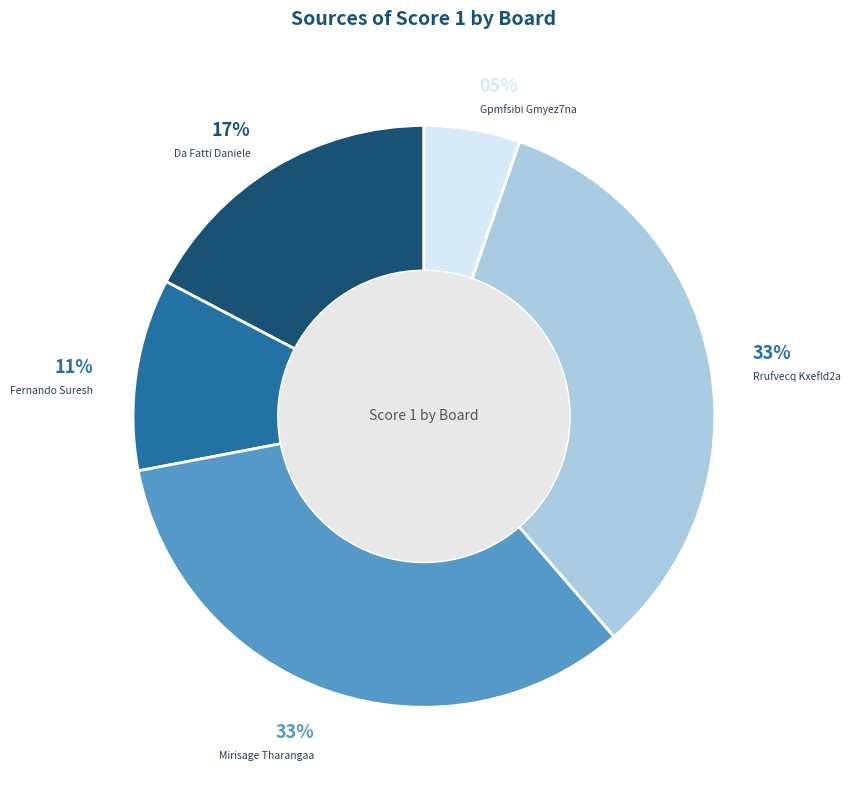

Is there any slice that represents more than half of the pie?

No